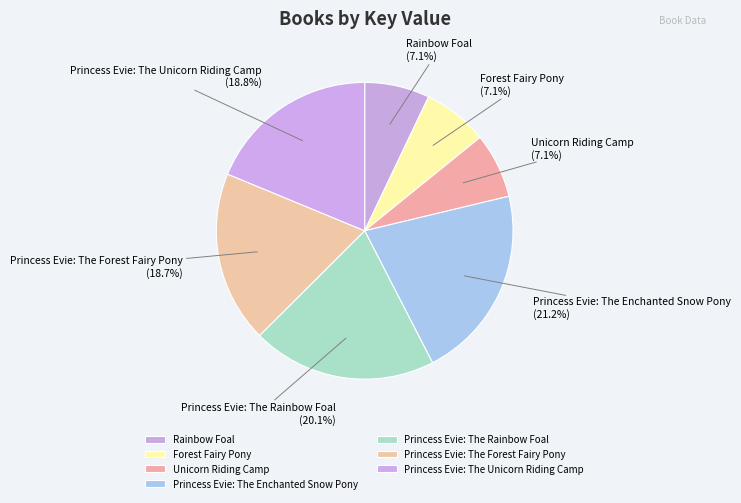

Which category has the biggest portion of the pie?

Princess Evie: The Enchanted Snow Pony